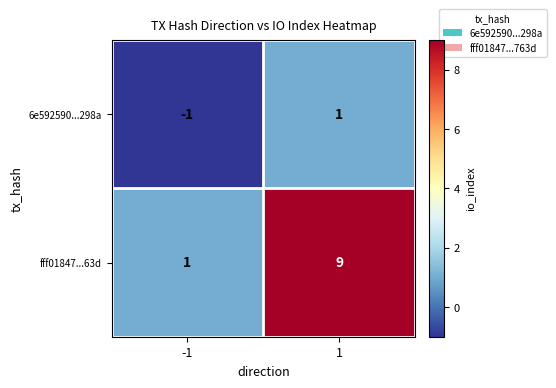

List the series in order of their peak value, highest first.

fff01847...63d, 6e592590...298a